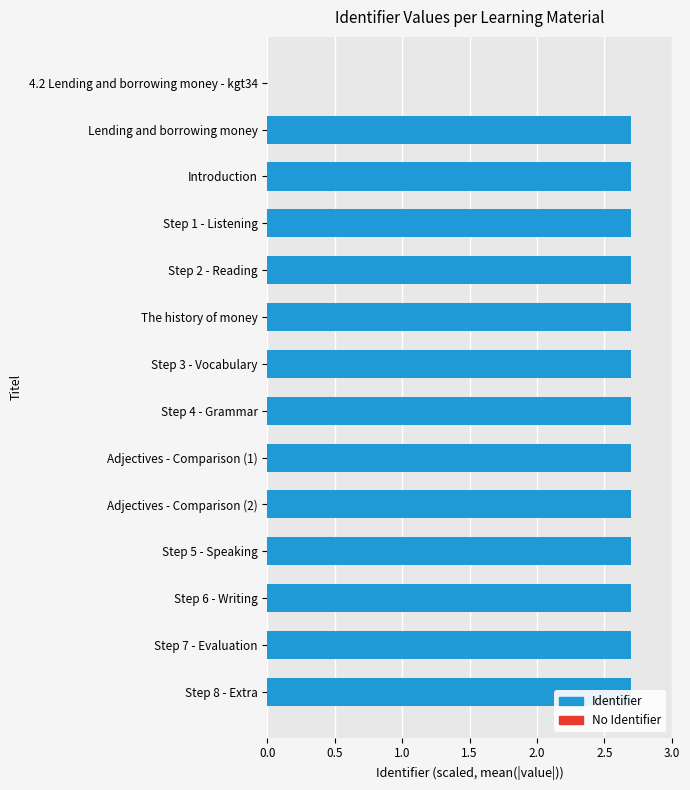

What is the greatest value displayed?

2.7